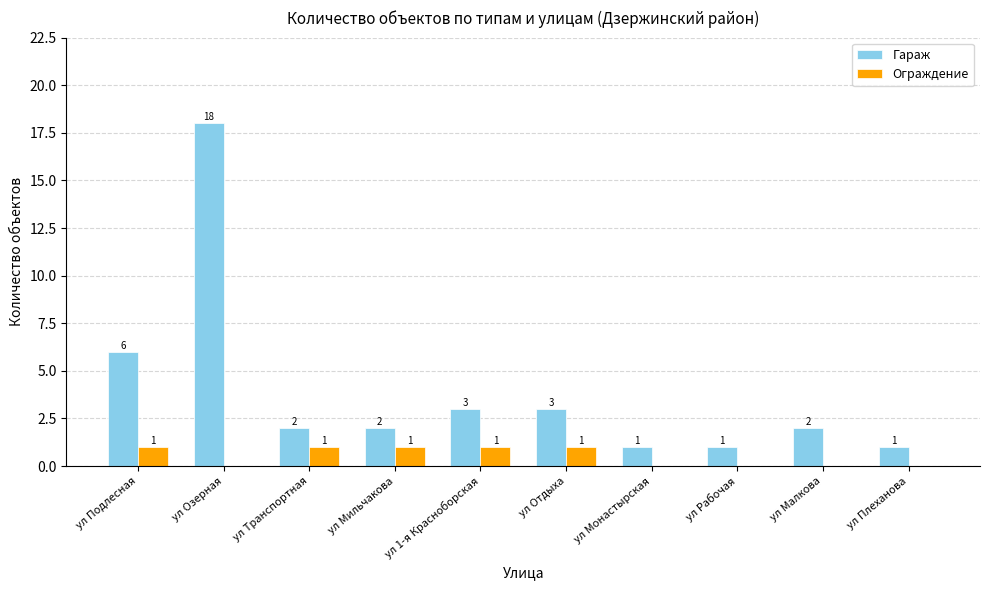

Reading right to left, transcribe all the data shown in this chart.

Гараж: 1	2	1	1	3	3	2	2	18	6
Ограждение: 0	0	0	0	1	1	1	1	0	1